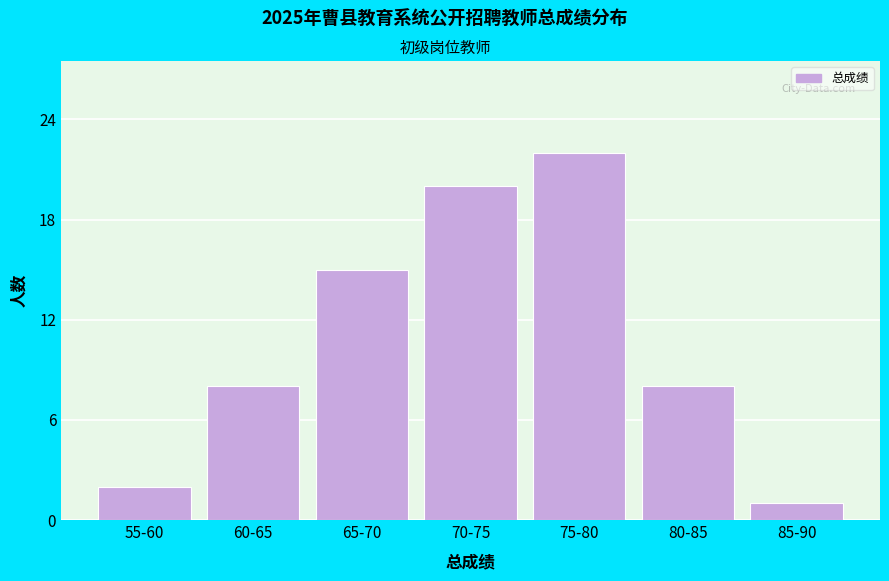

Reading left to right, what are all the values shown in this chart?

2	8	15	20	22	8	1